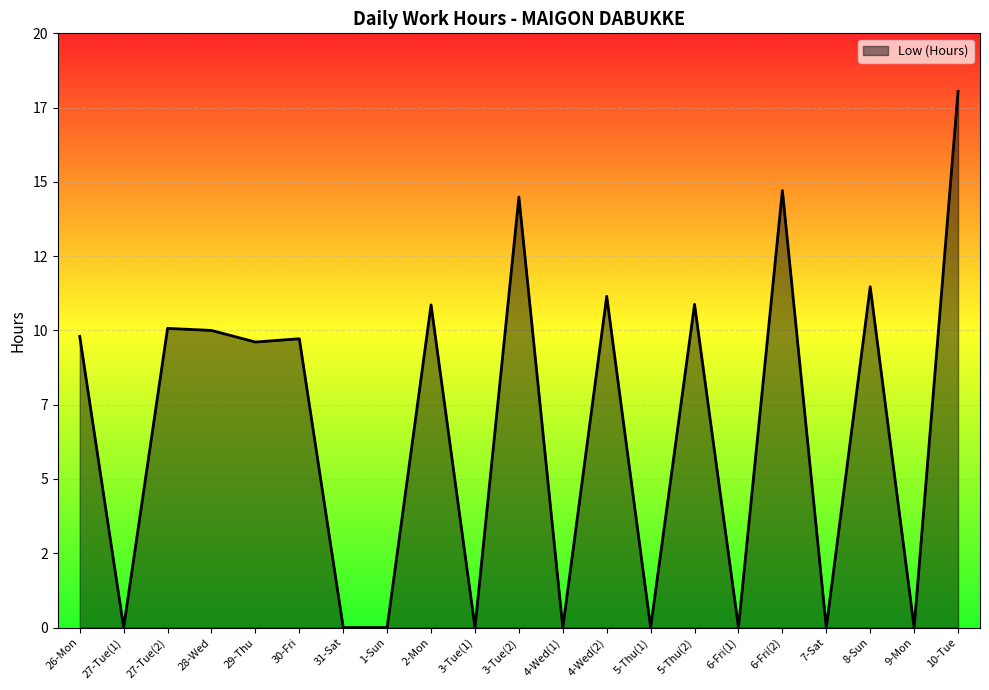

Is it true that the value at 4-Wed(2) is 11.2?

True